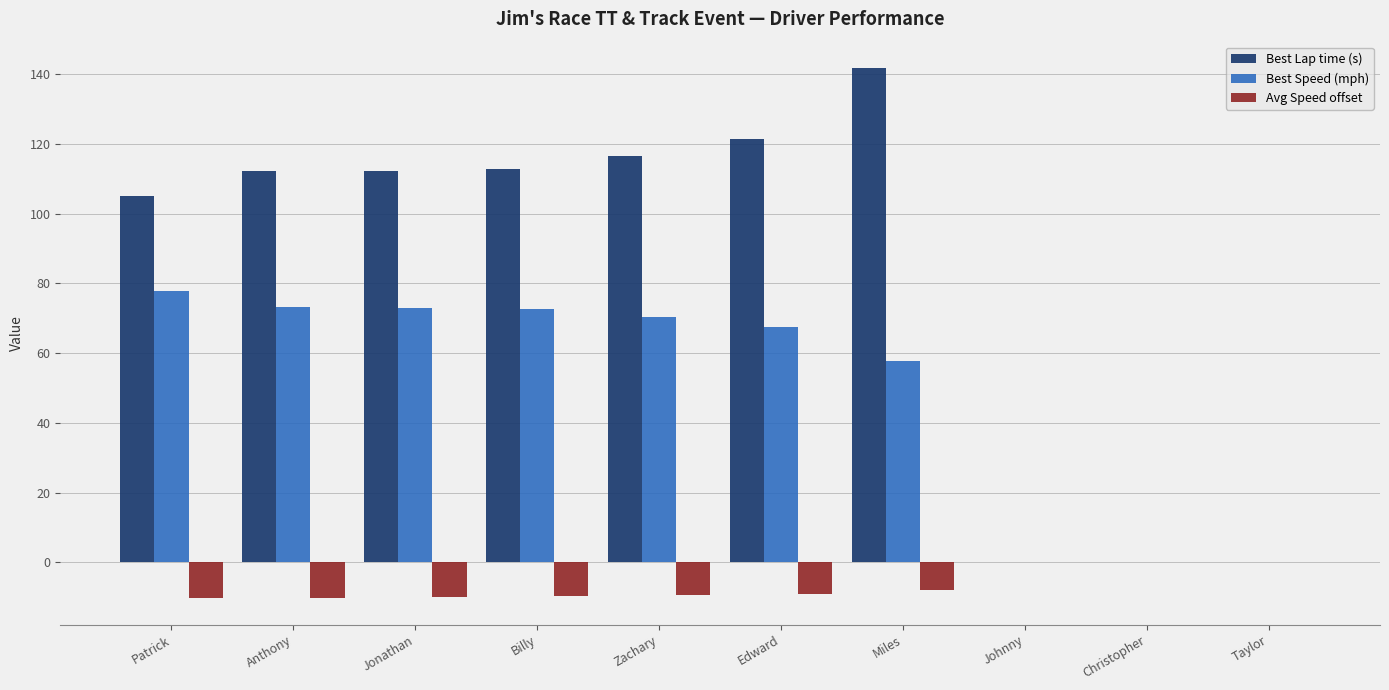

What is the sum of the Avg Speed offset values at Johnny and Billy?

-9.6